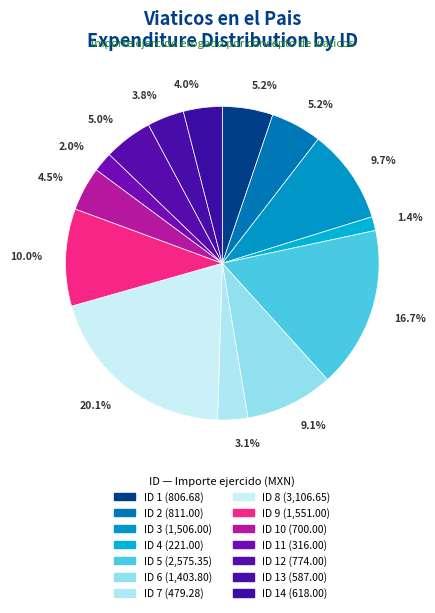

How many slices are in this pie chart?

14